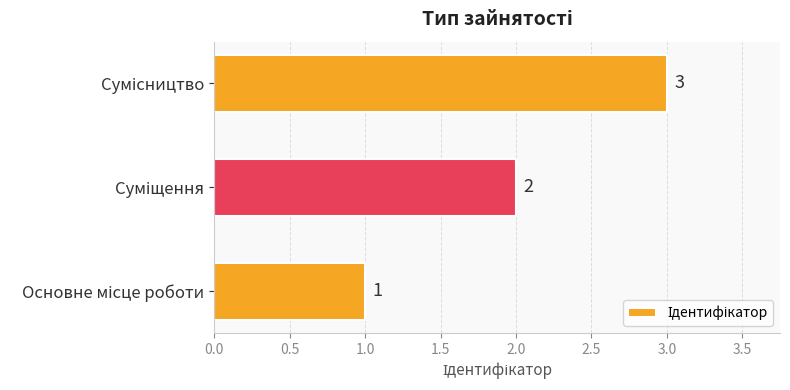

What is the sum of all values?

6